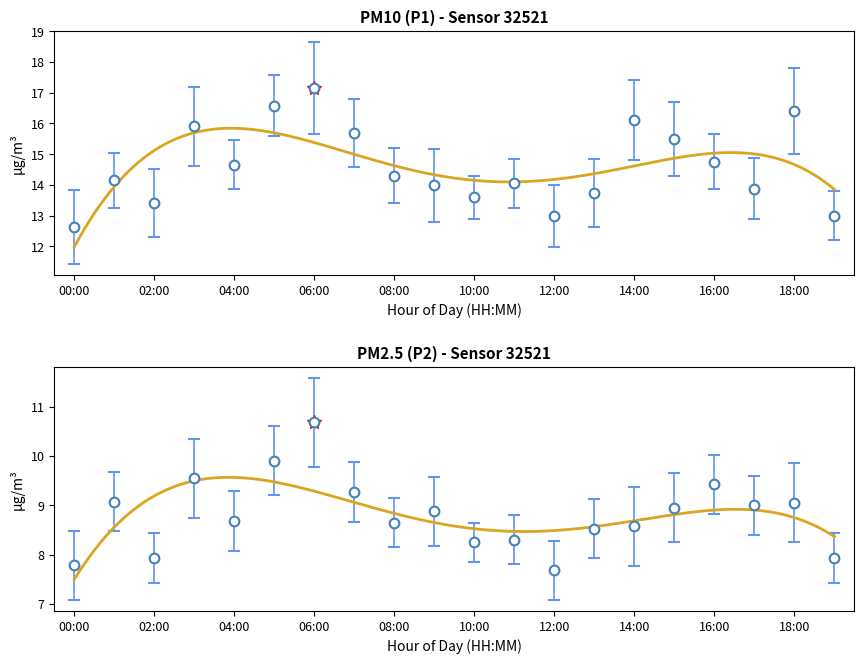

At which label is P2 closest to 9?

17:00